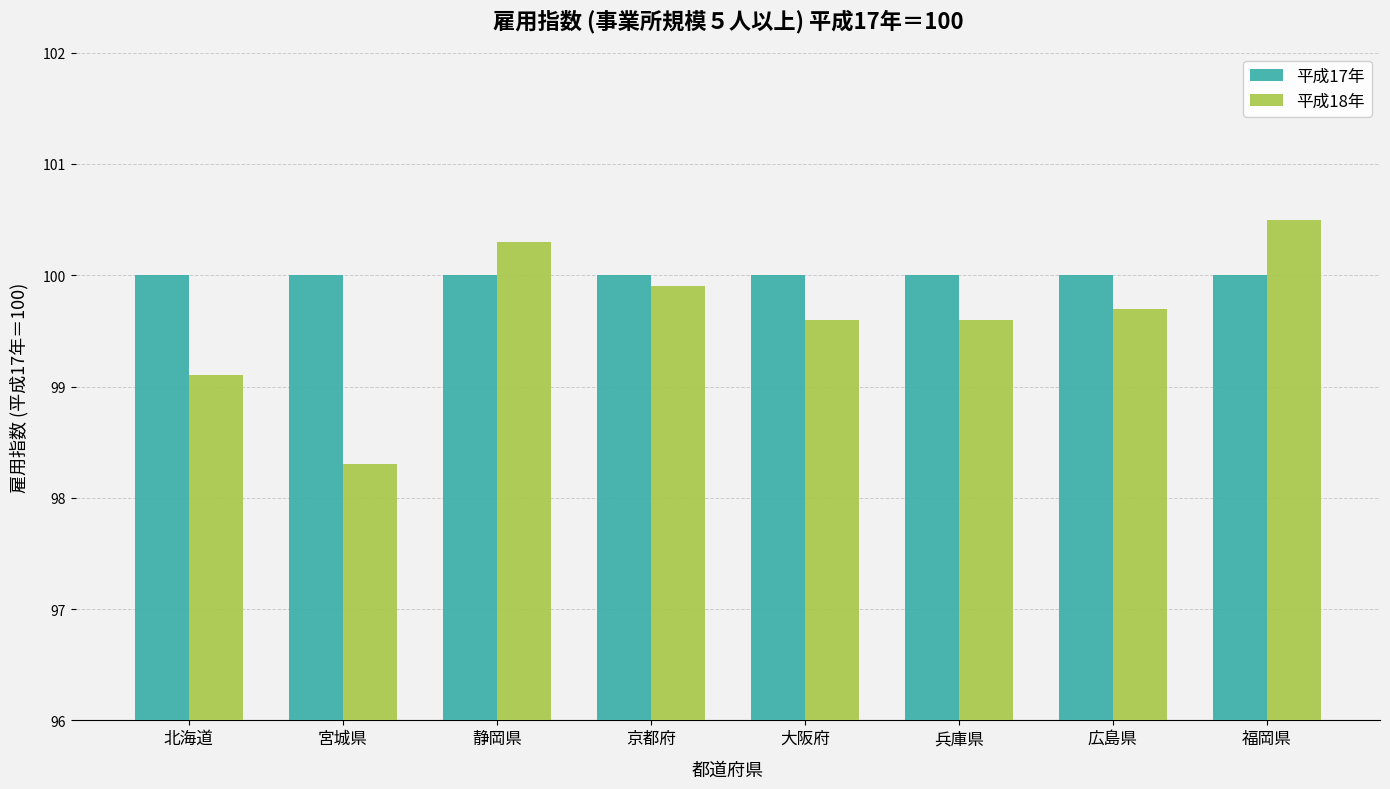

Which category has the lowest value in the 平成18年 series?

宮城県